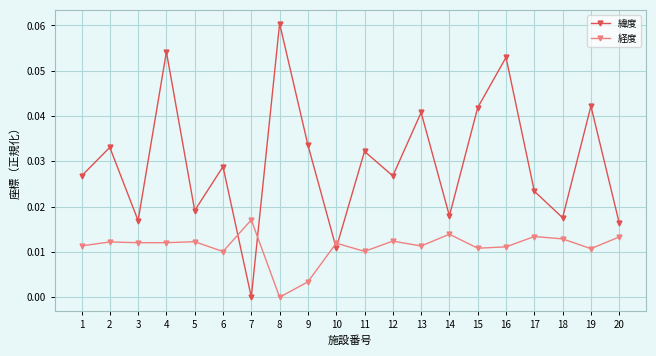

At which label does 経度 reach its peak?

7